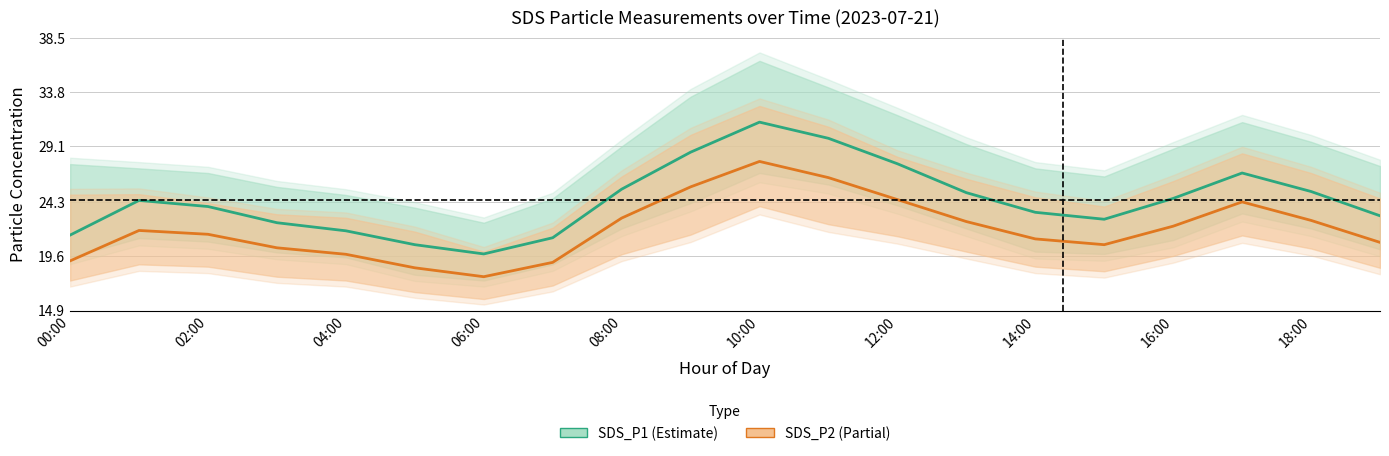

Rank the series at 10:00 from highest to lowest value.

SDS_P1, SDS_P2